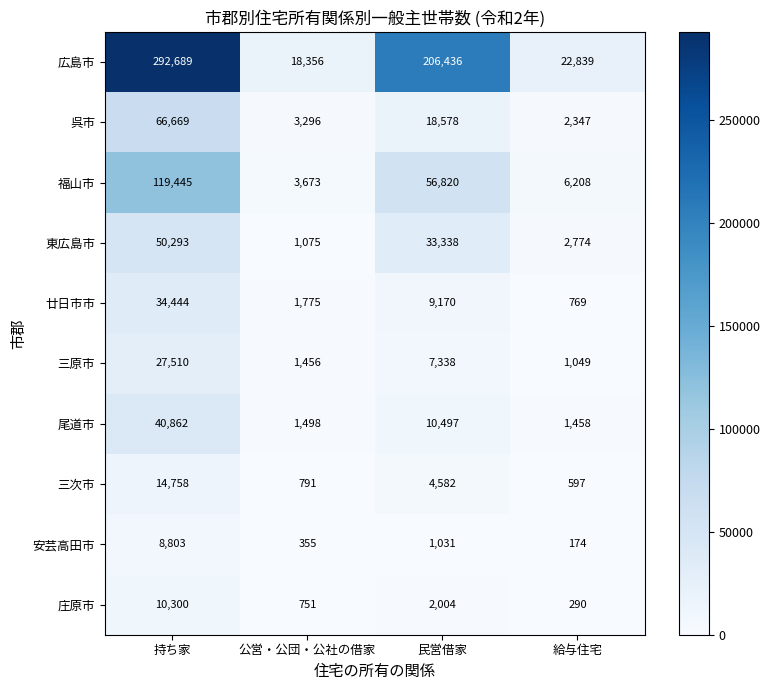

At which category is the sum across all series the highest?

持ち家